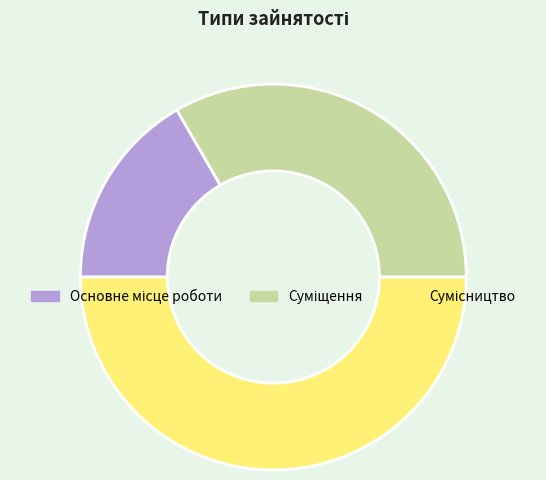

How many slices are in this pie chart?

3